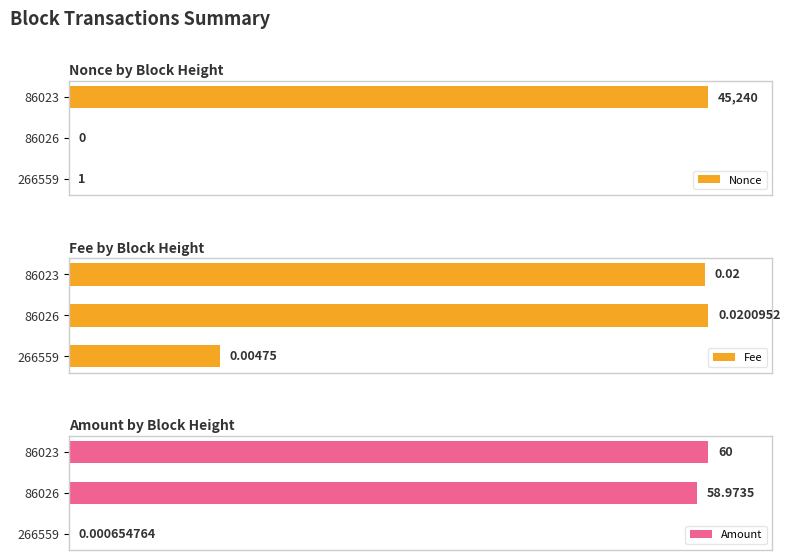

How many values in Nonce are above zero?

2